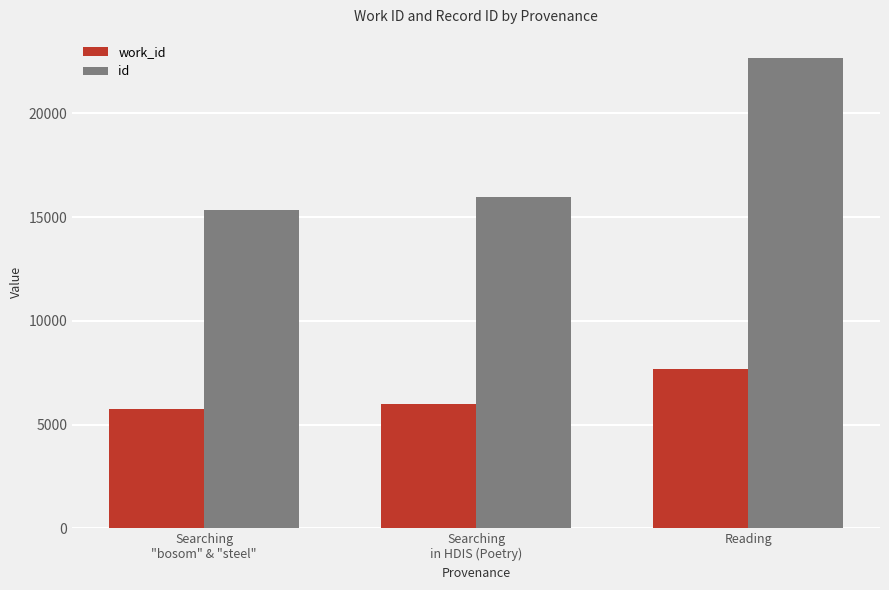

Is it true that id equals 15948 at Searching
in HDIS (Poetry)?

True